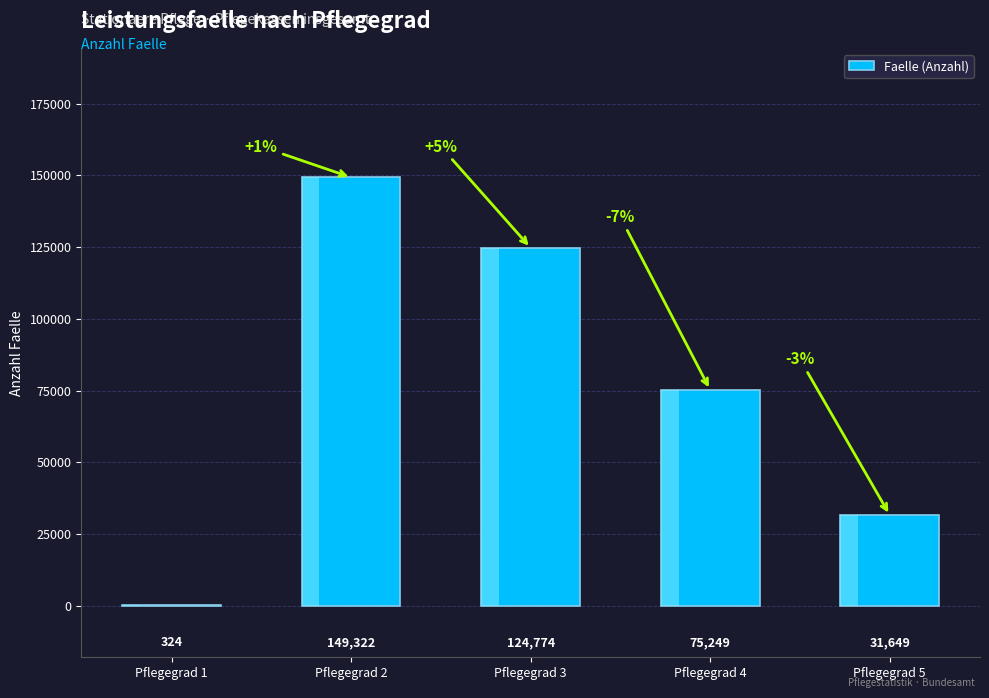

True or false: the data shows 49551 at Pflegegrad 5.

False